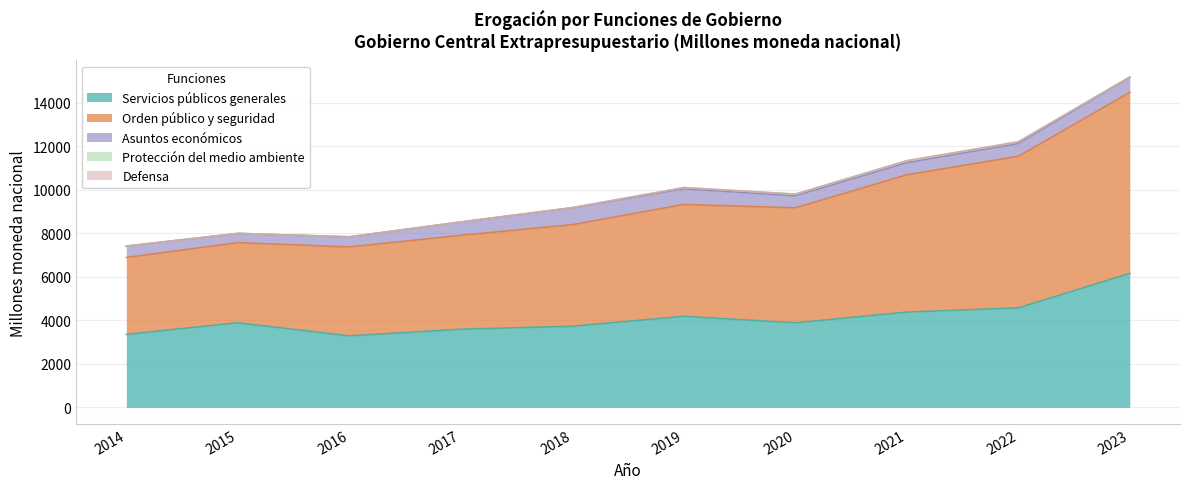

What is the value of the Protección del medio ambiente point at the 7th from the left?

75.6